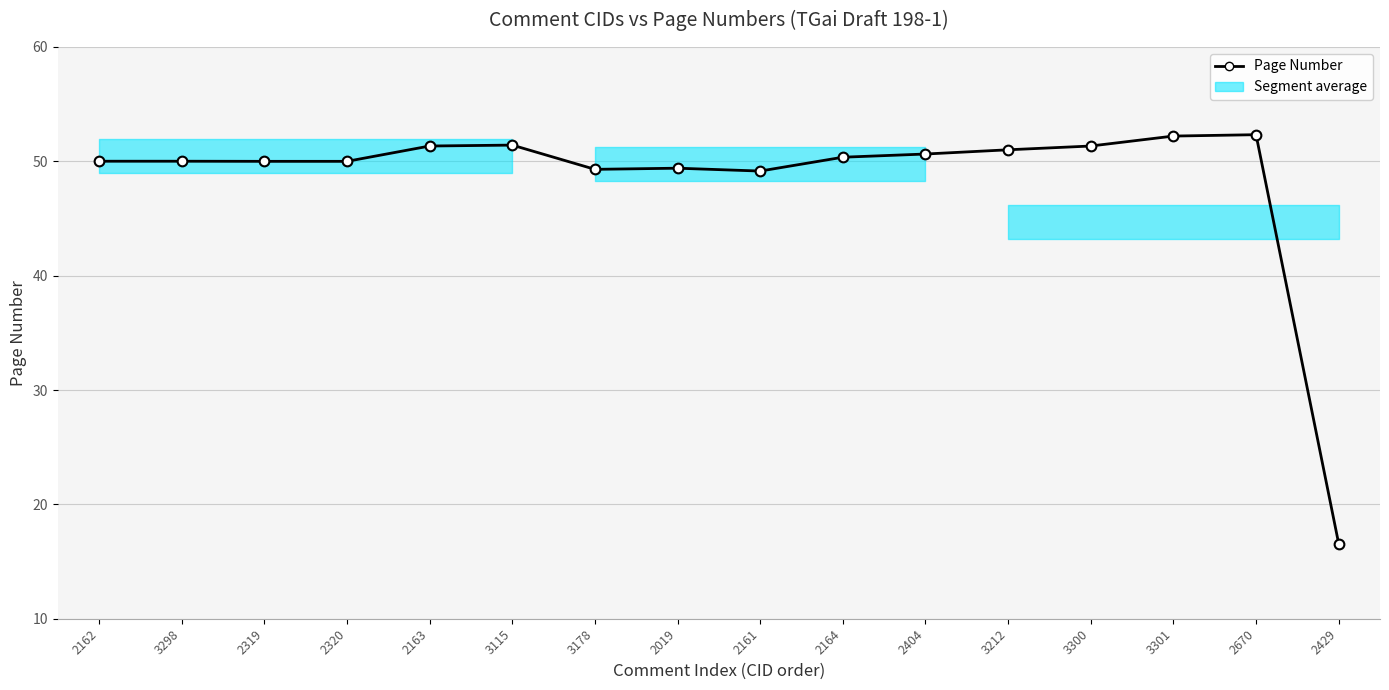

What is the sum of the values at 2163 and 3115?

102.8